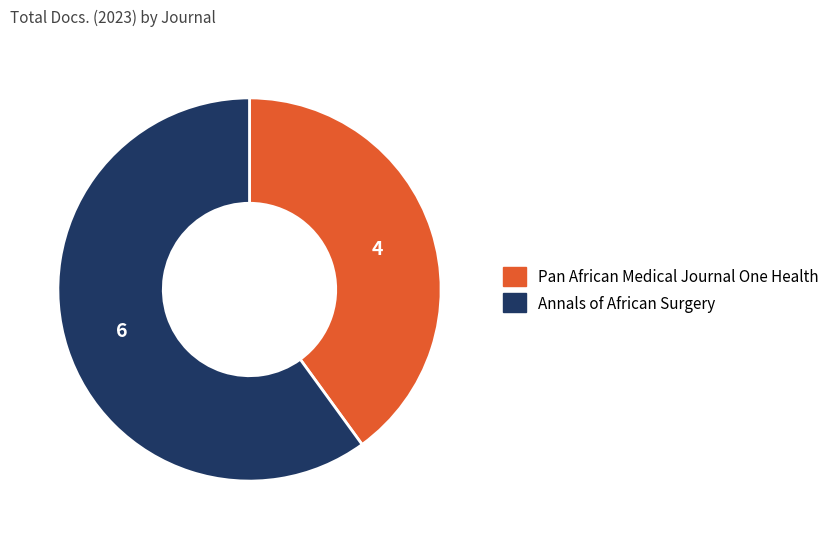

Approximately how many times larger is the value at Pan African Medical Journal One Health compared to Annals of African Surgery?

0.7